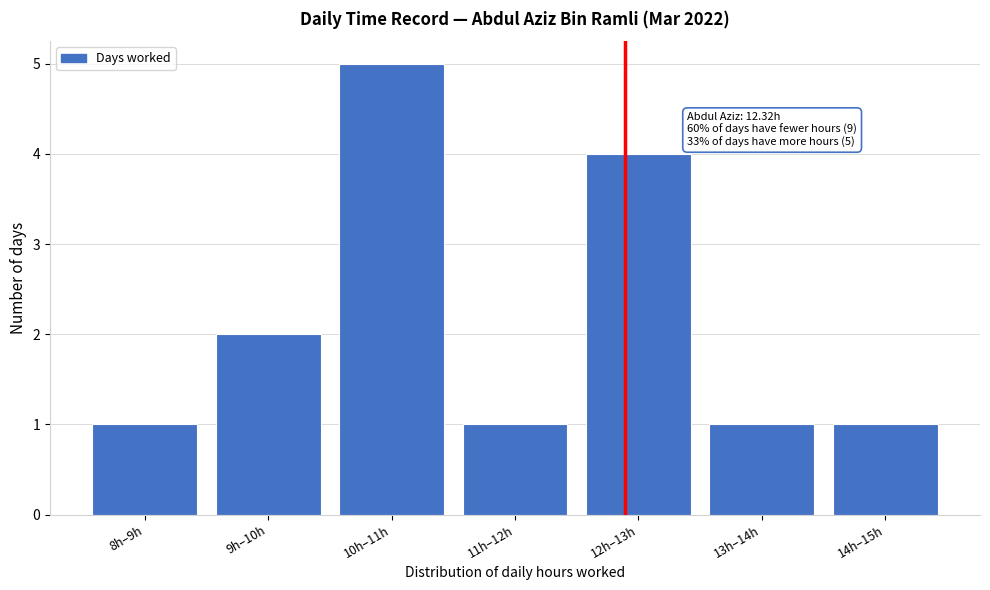

Reading left to right, list all the values displayed in this chart.

8h–9h=1	9h–10h=2	10h–11h=5	11h–12h=1	12h–13h=4	13h–14h=1	14h–15h=1